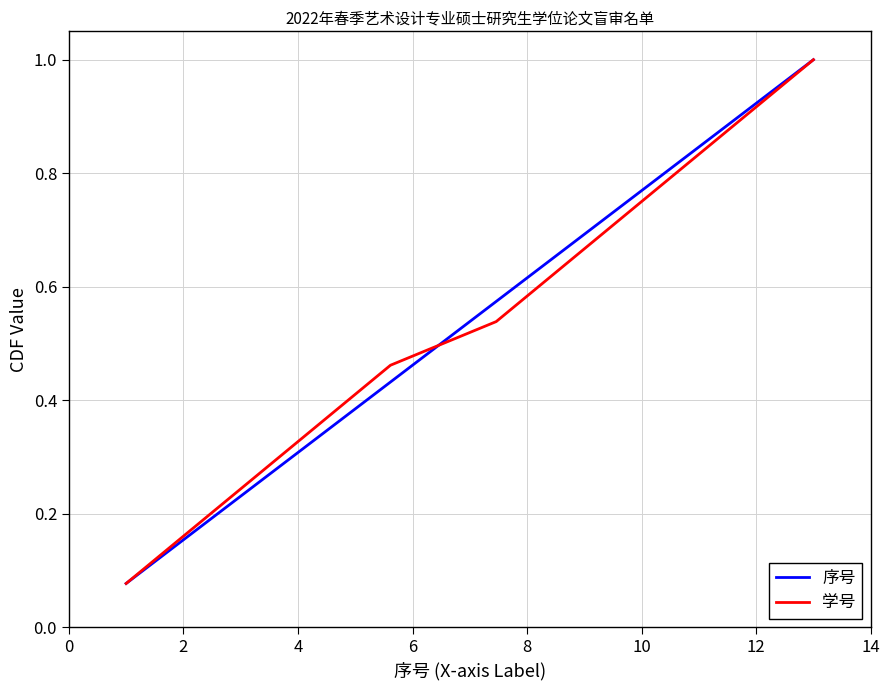

What is the difference between the maximum and minimum values in the 序号 series?

0.9